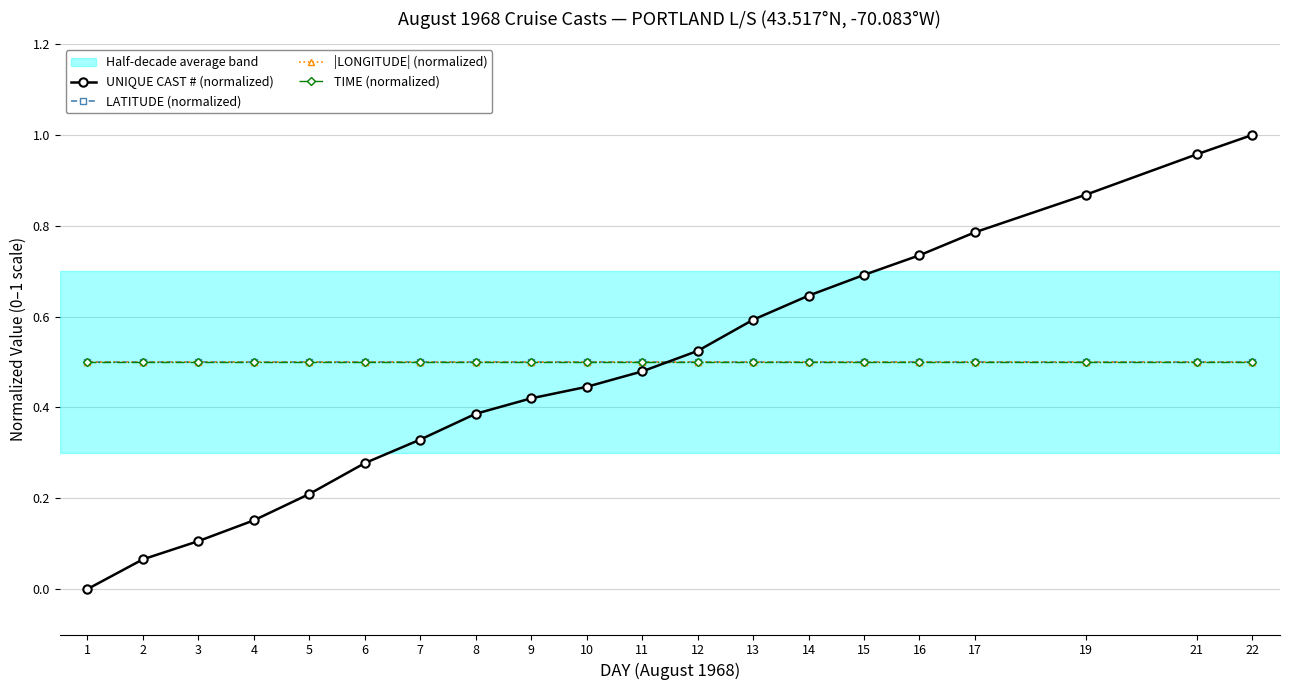

Is this an area chart (filled region under the line)?

No